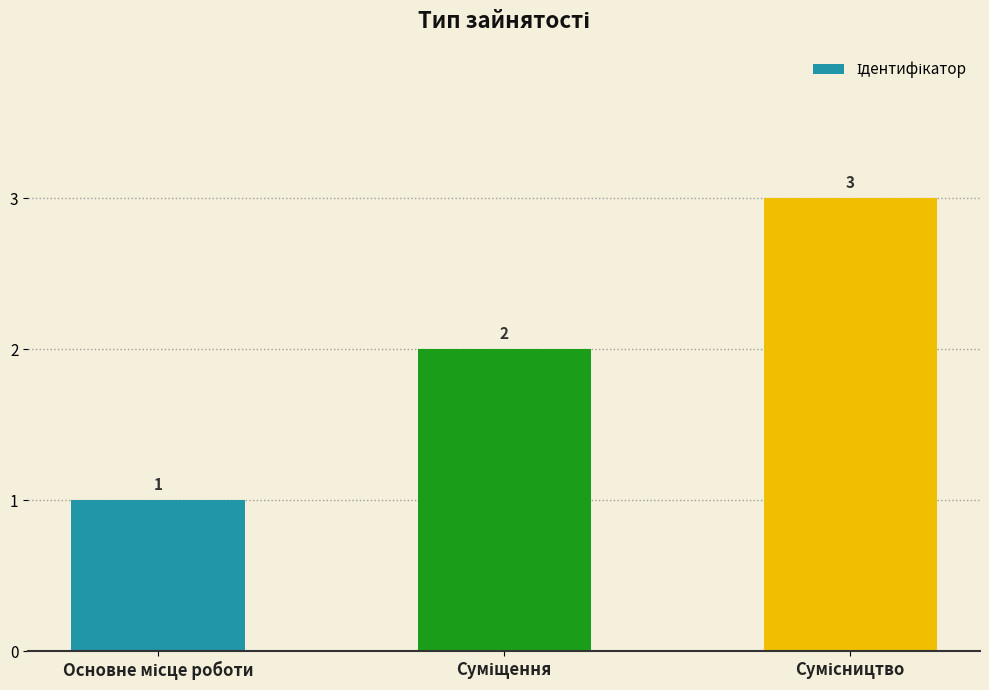

What is the sum of all values?

6